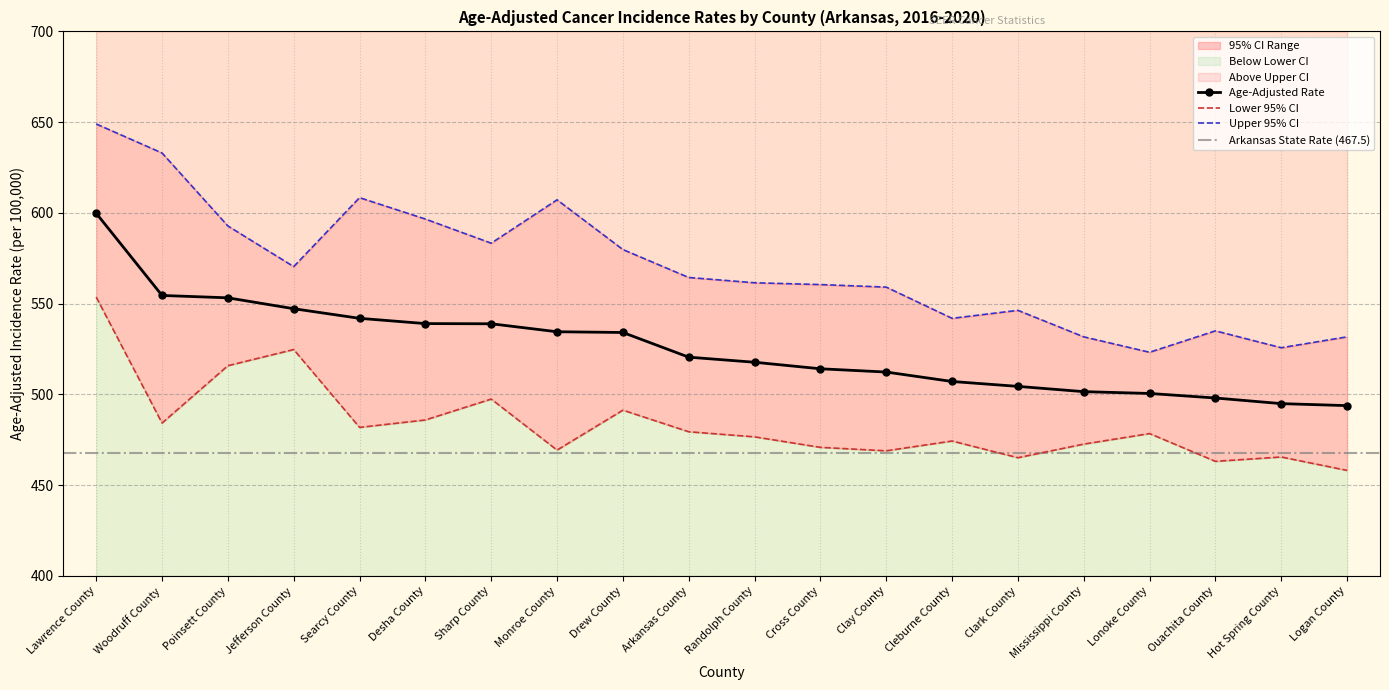

How many categories are shown in the chart?

20